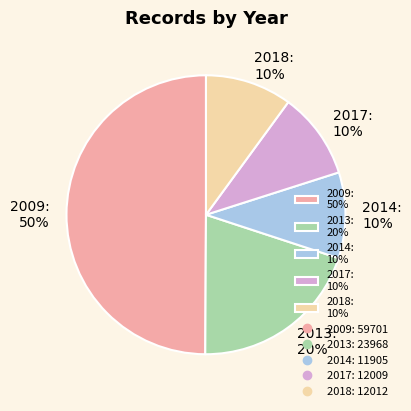

Approximately how many times larger is the value at 2013: 20% compared to 2017: 10%?

2.0